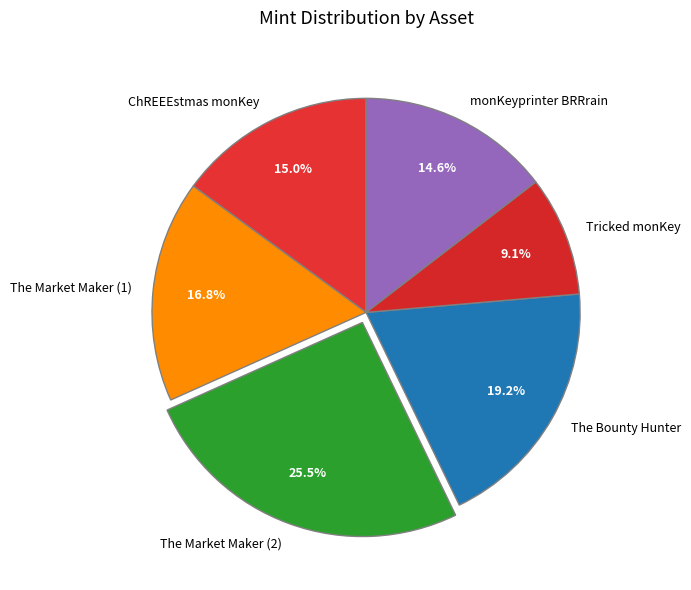

Which has a higher value, The Market Maker (1) or The Market Maker (2)?

The Market Maker (2)